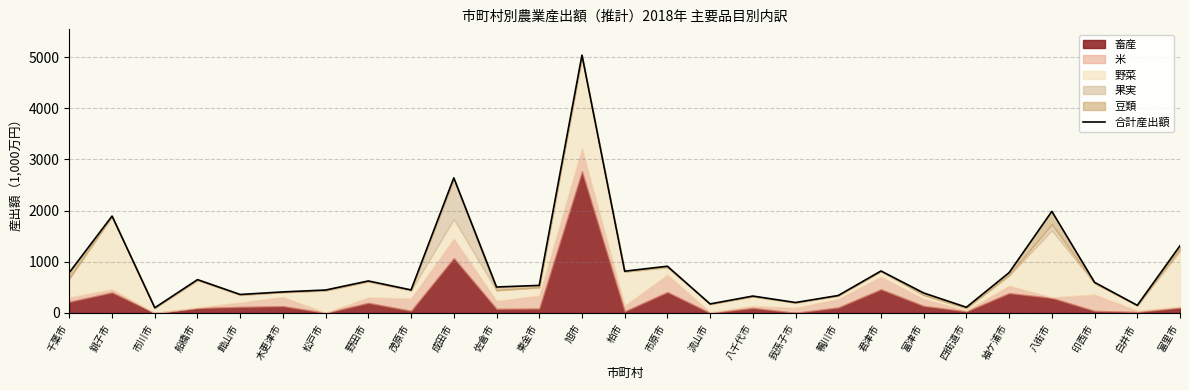

At which category does the chart reach its peak across all series?

旭市